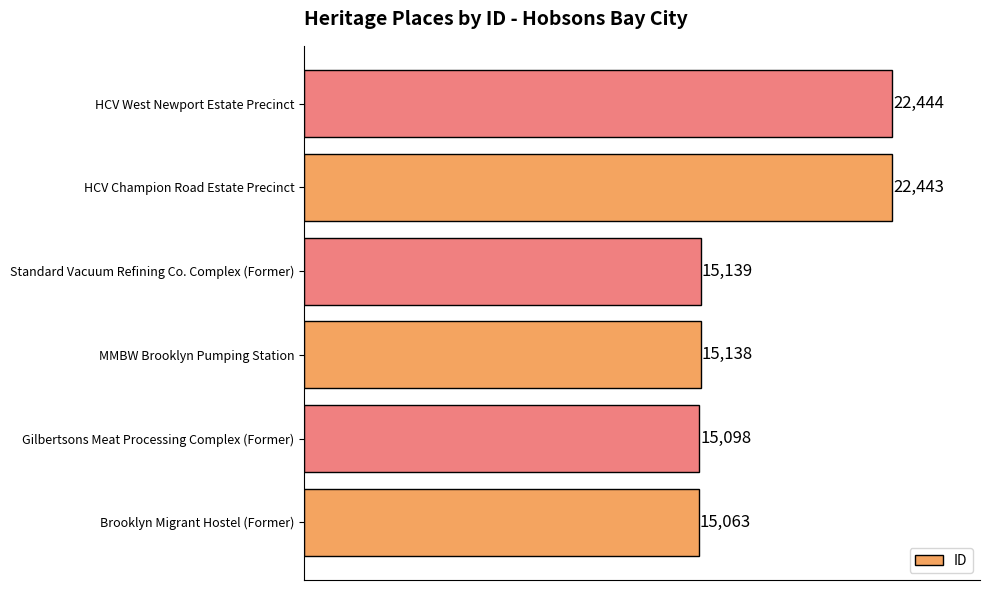

What is the difference between the second highest and second lowest values?

7345